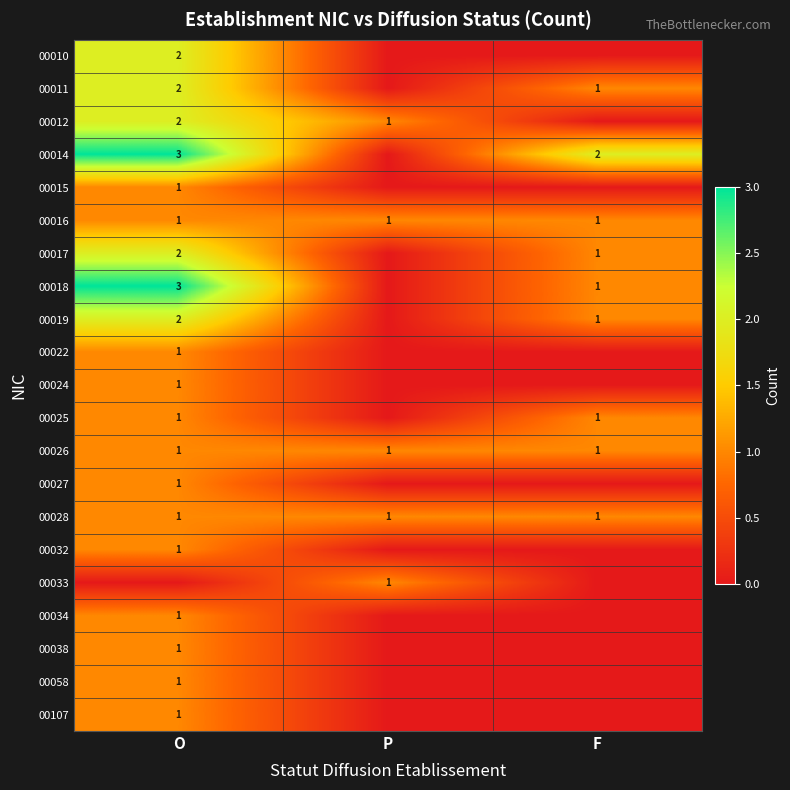

The value of 00012 at O is 2. True or false?

True